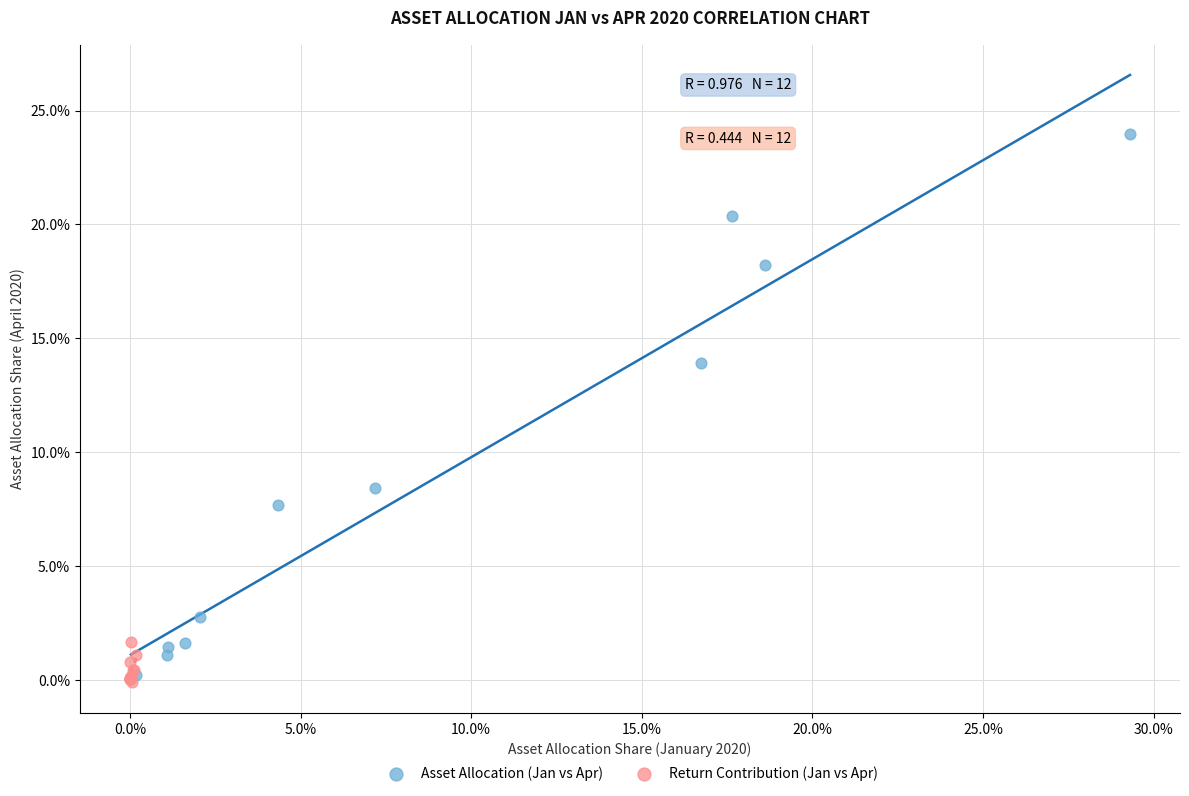

Which series has the largest Y range (max minus min)?

Asset Allocation (Jan vs Apr)